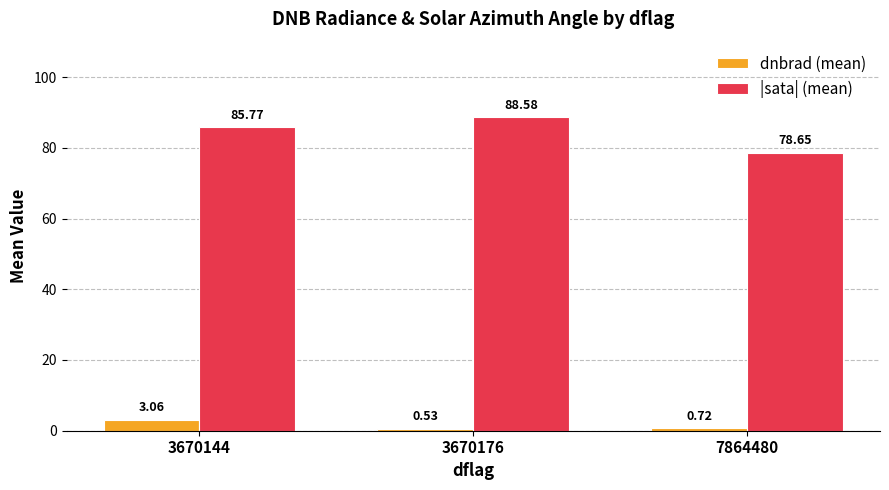

What is the total value across all series at 7864480?

79.4